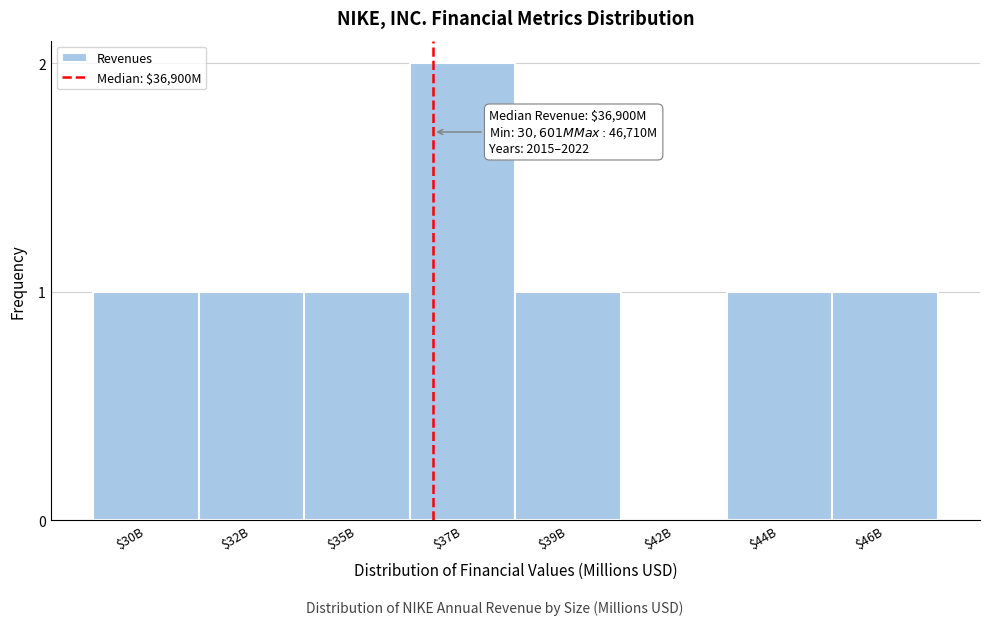

Is it true that the value at $37B is 2?

True